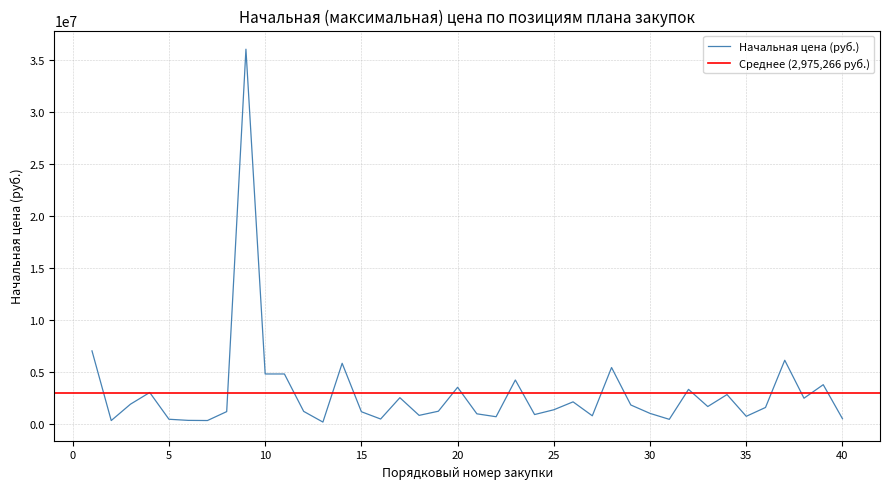

What is the greatest value displayed?

36000000.0